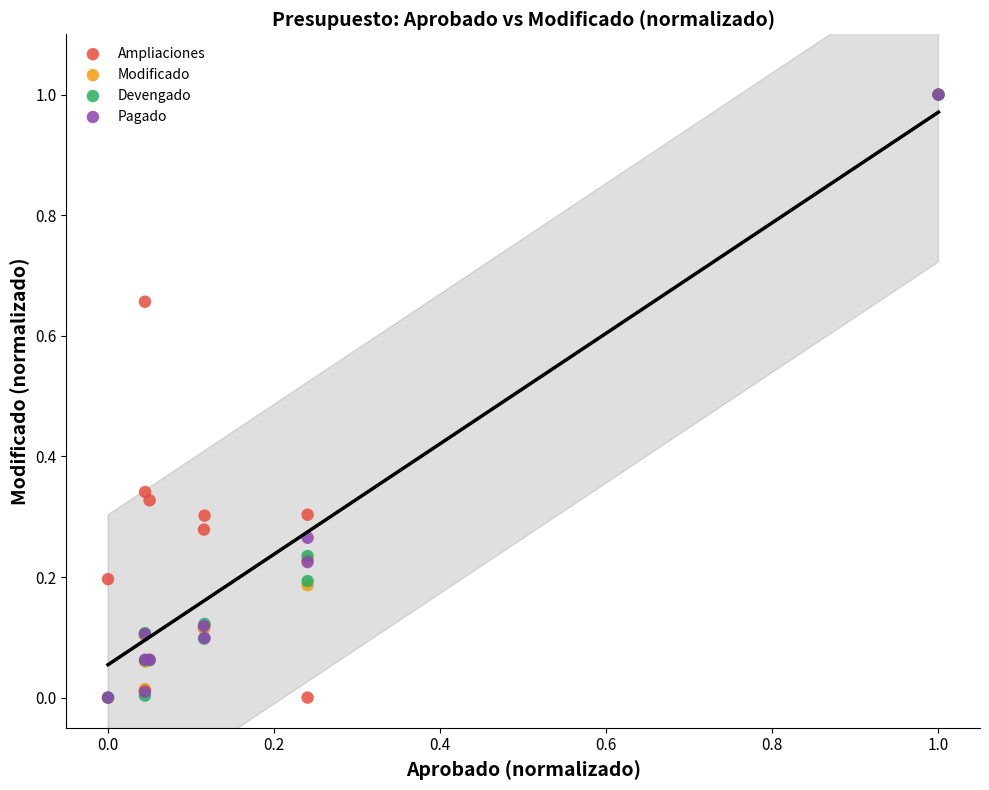

What are all the series names shown in the legend?

Ampliaciones, Modificado, Devengado, Pagado